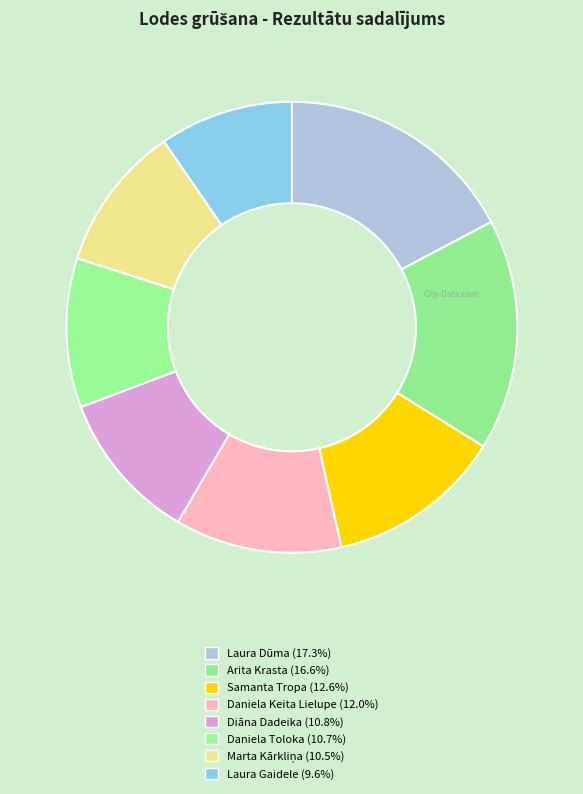

Does any single category account for the majority?

No